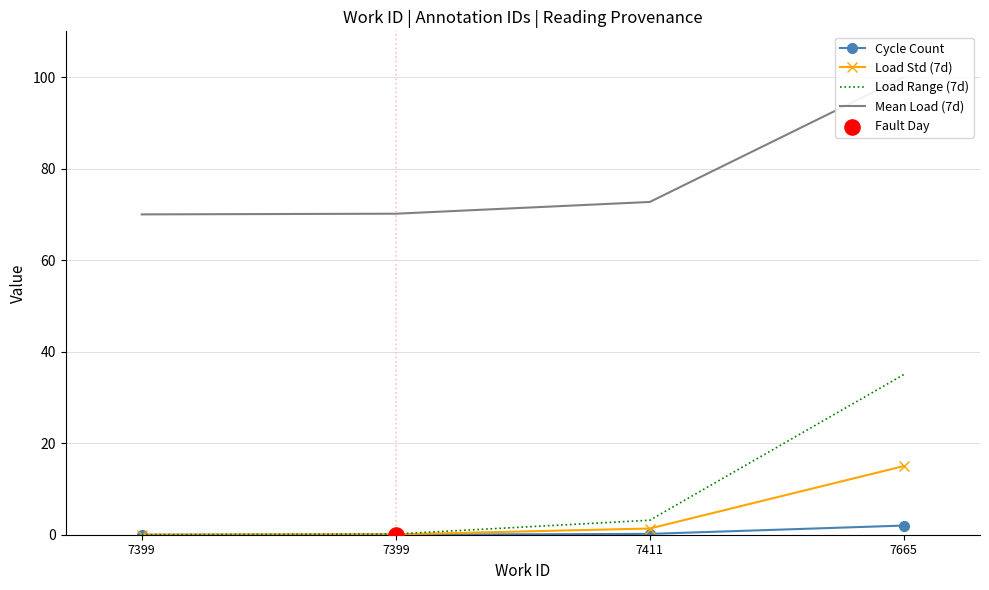

Which series reaches the minimum Y coordinate?

Cycle Count